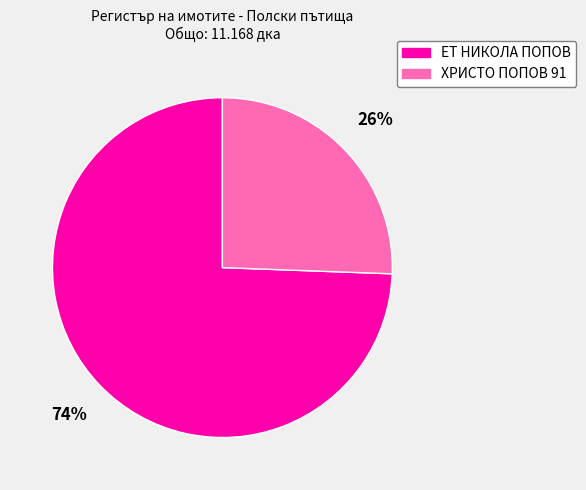

To the nearest percent, what is the combined percentage of ХРИСТО ПОПОВ 91 and ЕТ НИКОЛА ПОПОВ?

100%